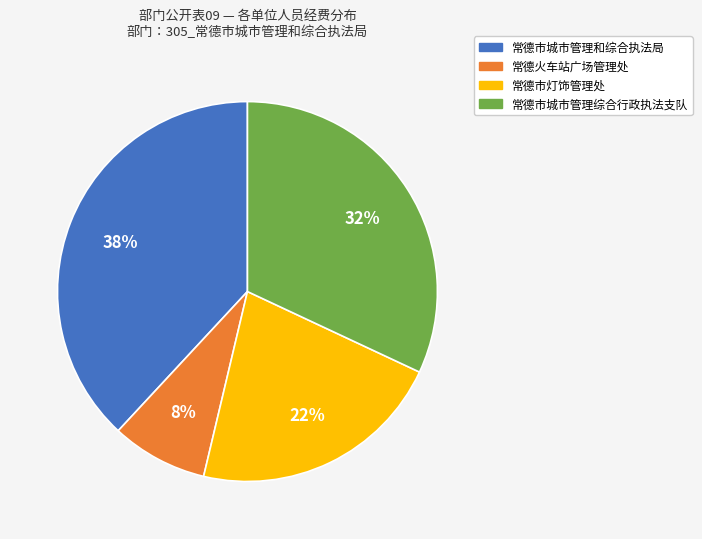

How many segments does this pie chart have?

4